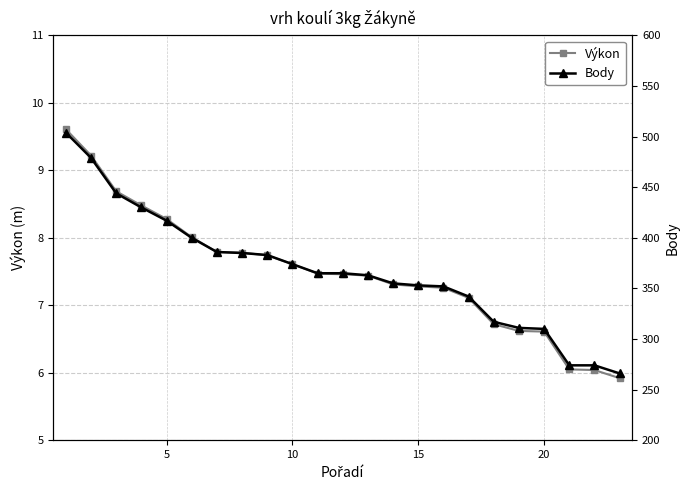

What is the lowest value of the Výkon series?

5.9